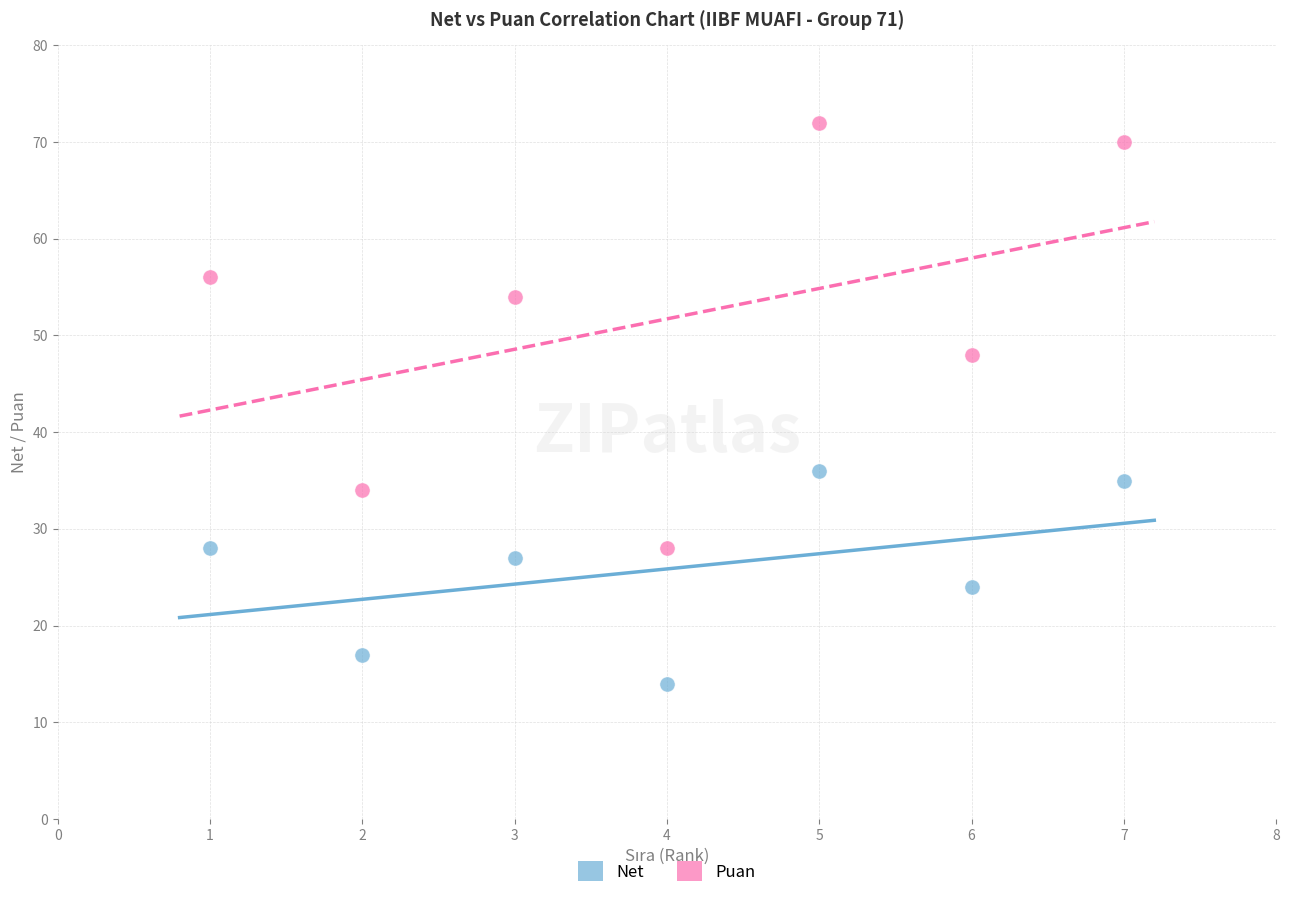

Across all data points, what is the range of X values (max minus min)?

6